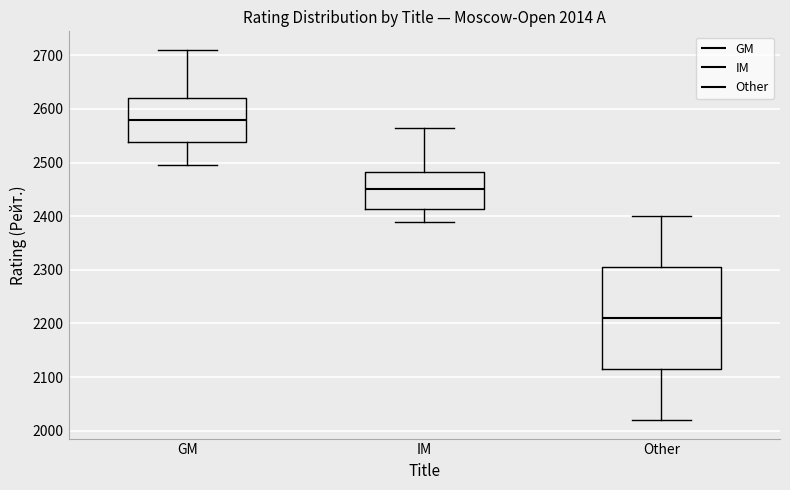

Comparing the boxes themselves (not the whiskers), which one is the tallest?

Other